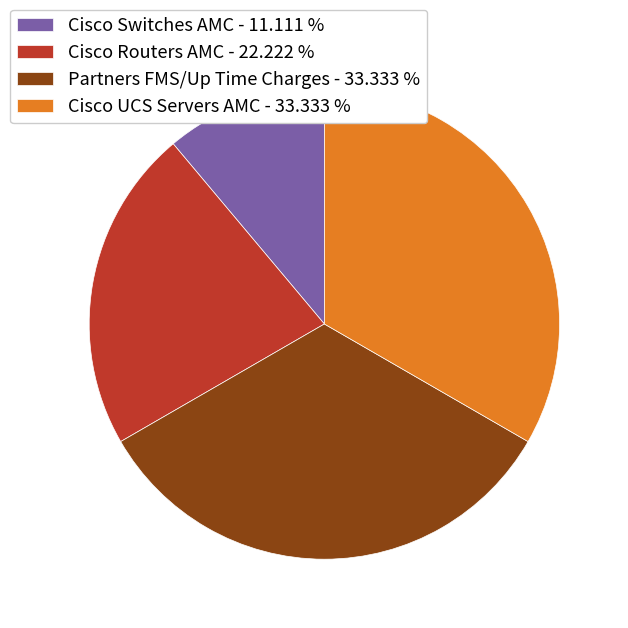

Does Cisco Routers AMC - 22.222 % account for over 50% of the chart?

No